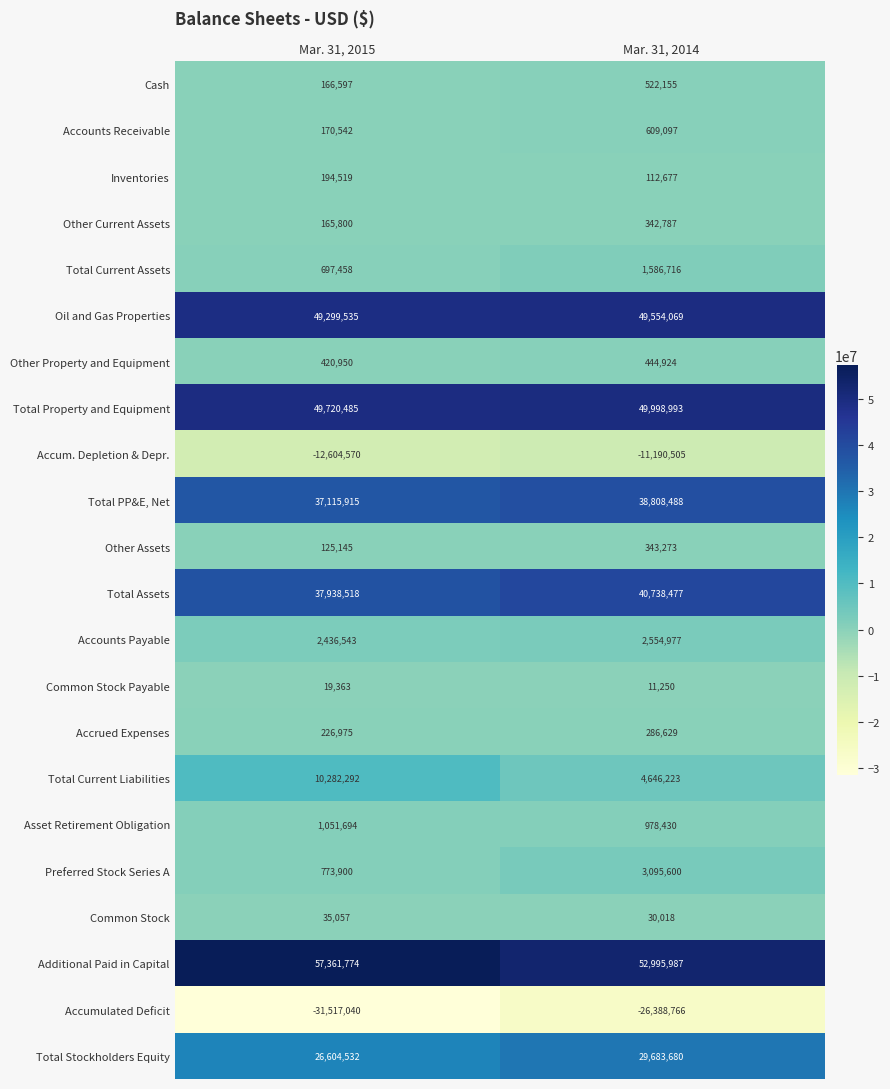

At how many categories does at least one series exceed 14314961?

2